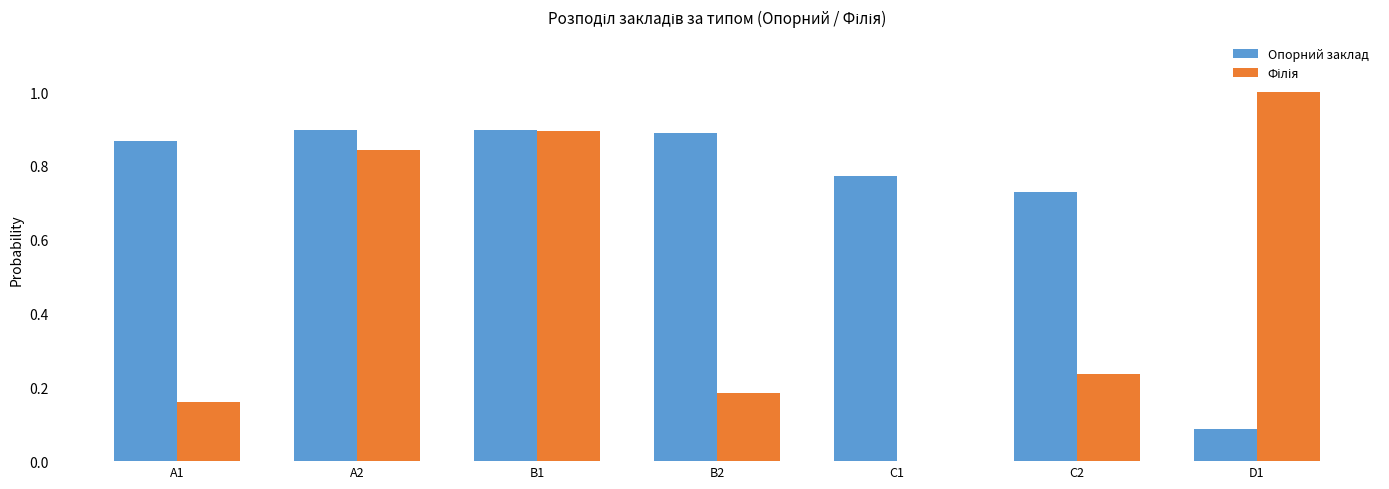

Between A2 and D1, which series saw the biggest shift?

Опорний заклад